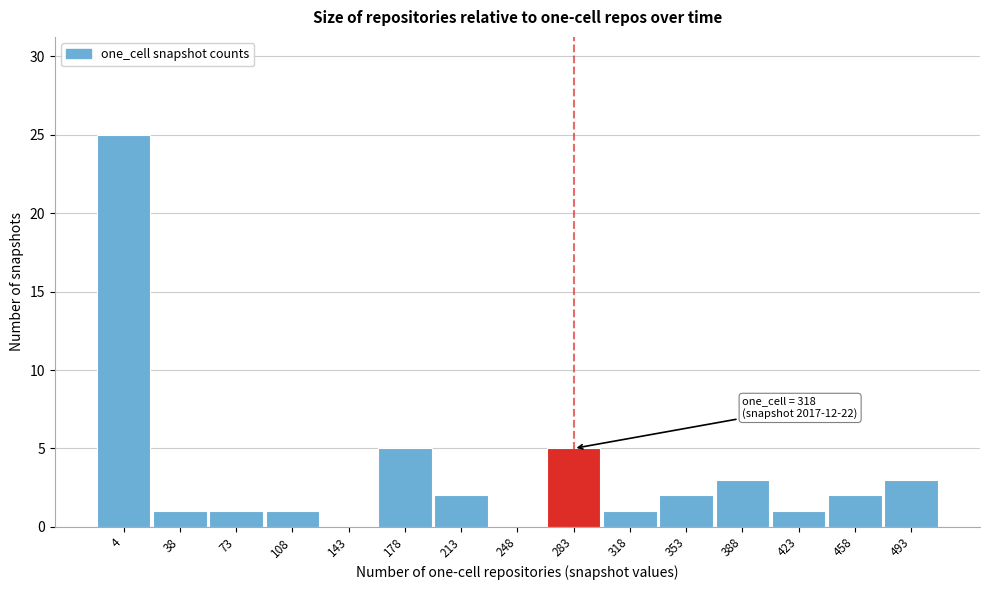

Reading left to right, transcribe all the data shown in this chart.

4=25	38=1	73=1	108=1	143=0	178=5	213=2	248=0	283=5	318=1	353=2	388=3	423=1	458=2	493=3